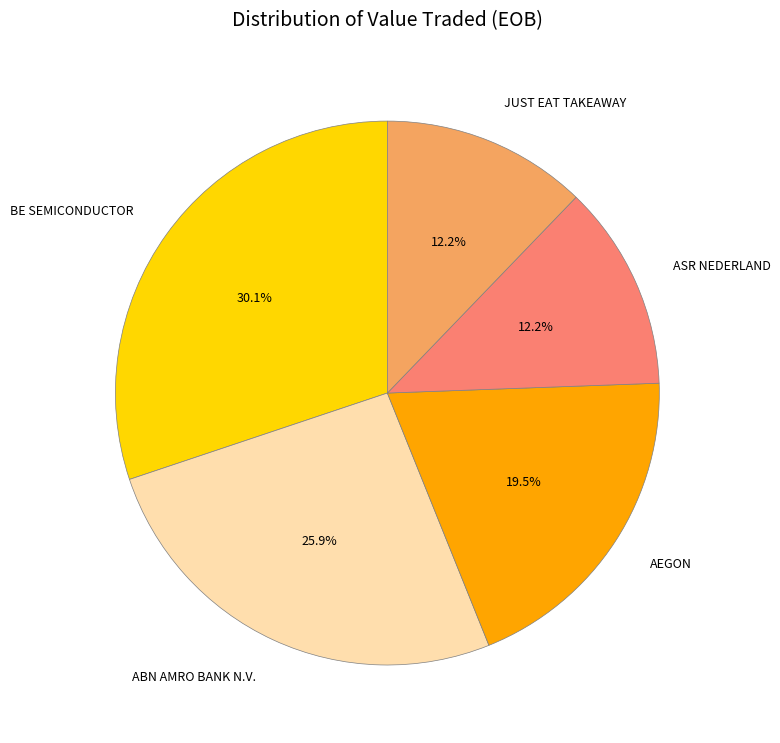

How much of the chart is everything except JUST EAT TAKEAWAY?

87.8%